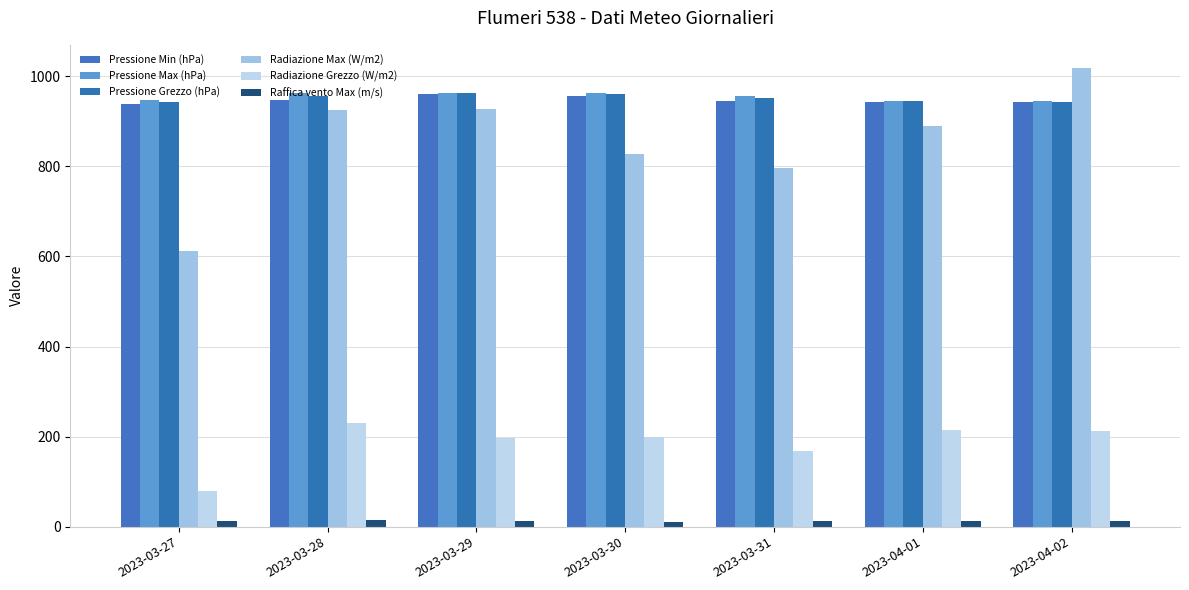

How many bars are there in each group?

6